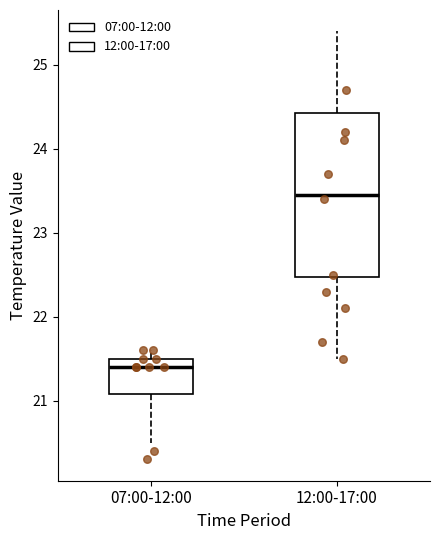

Where does the upper whisker of the box for 12:00-17:00 end on the y-axis? The values are not printed on the chart, so give them approximately, as read against the axis.

25.4